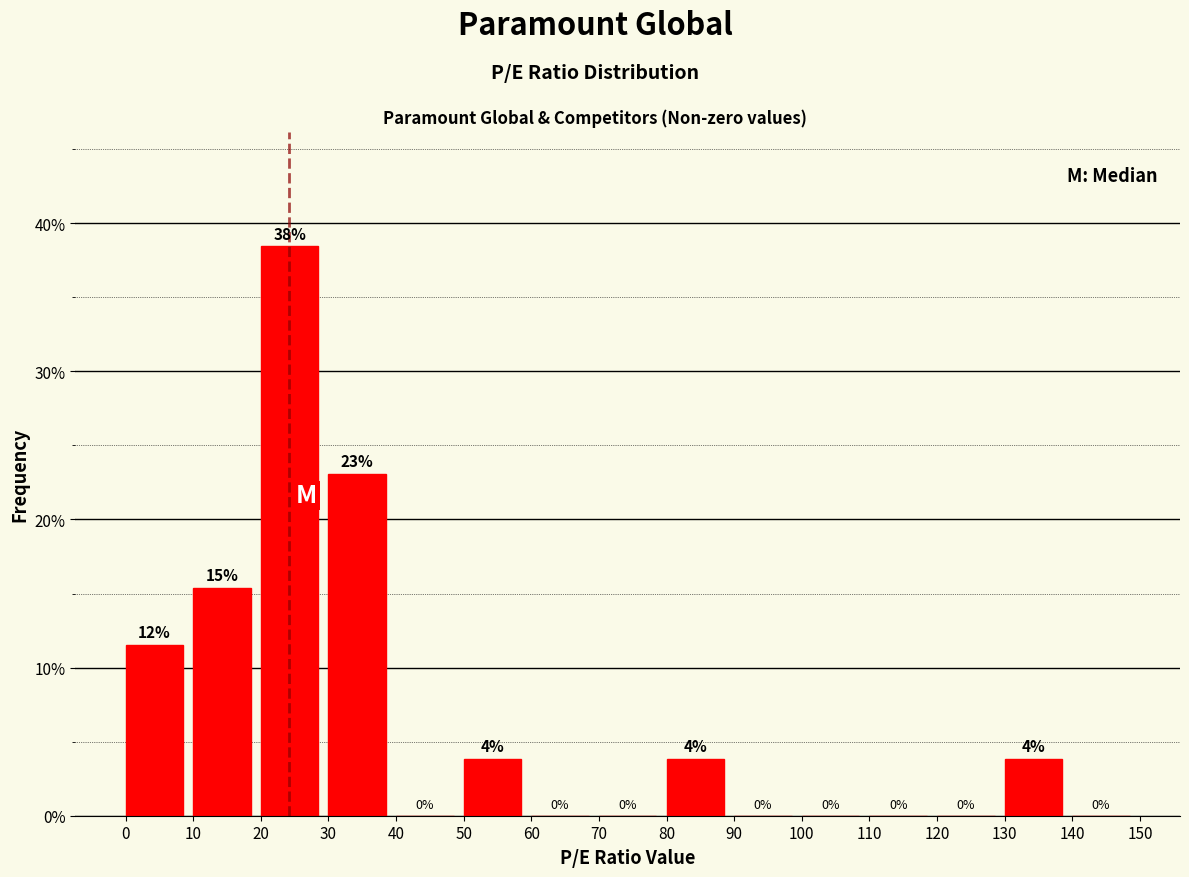

Which range on the x-axis has the tallest bar?

20 to 30